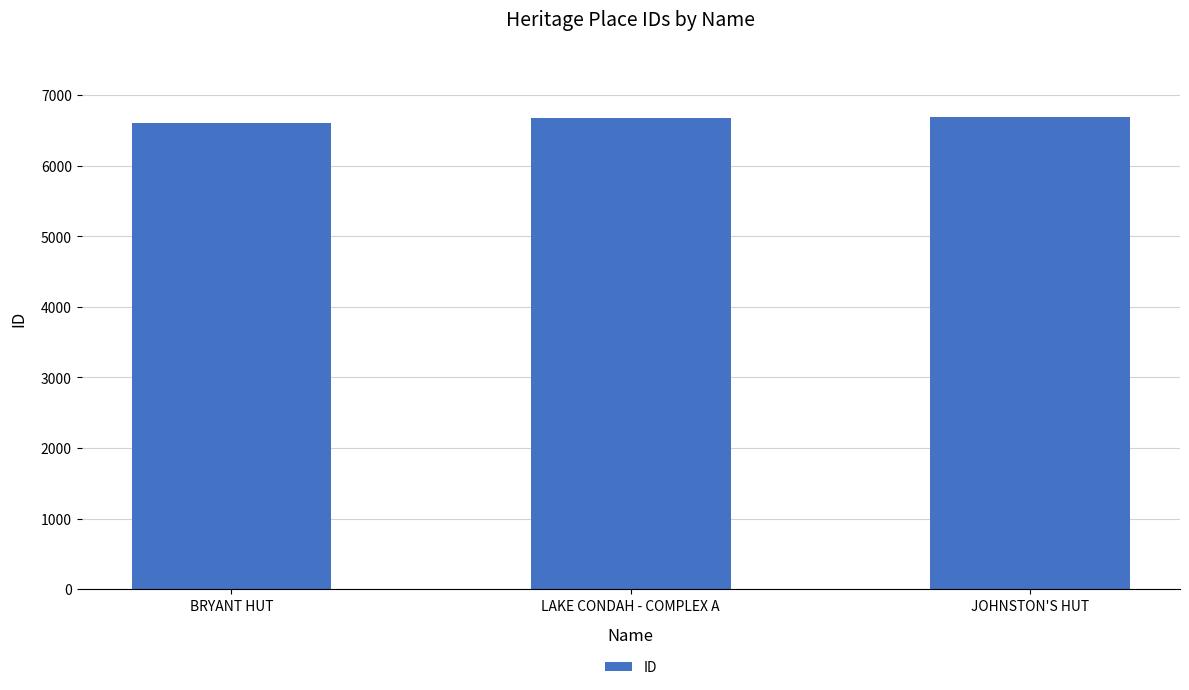

The value at LAKE CONDAH - COMPLEX A is 6671. True or false?

True